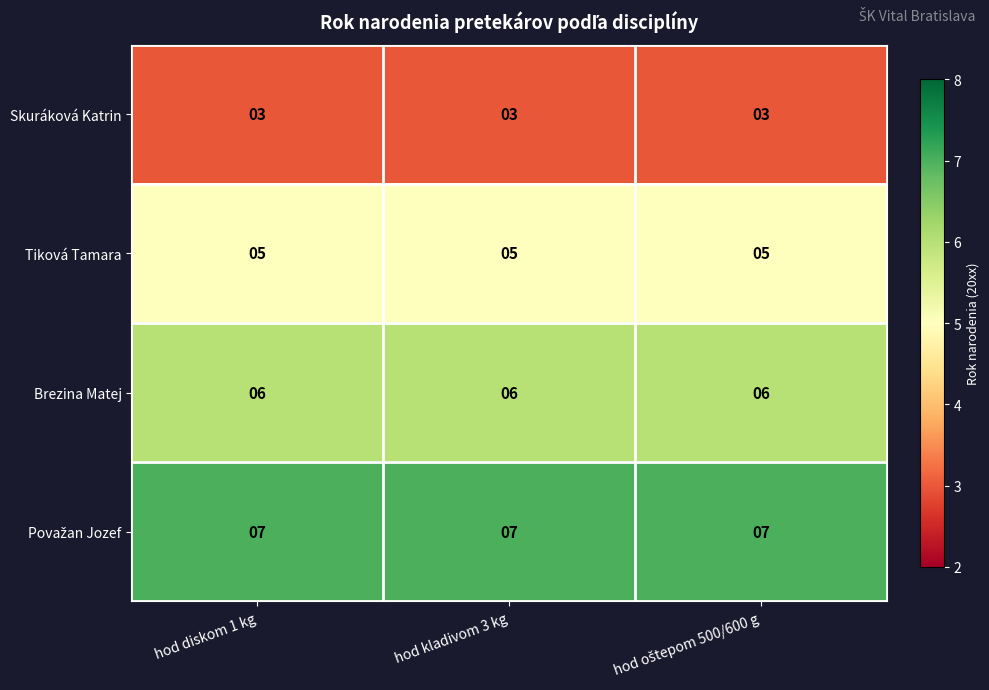

What is the spread (max minus min) of values at hod diskom 1 kg?

4